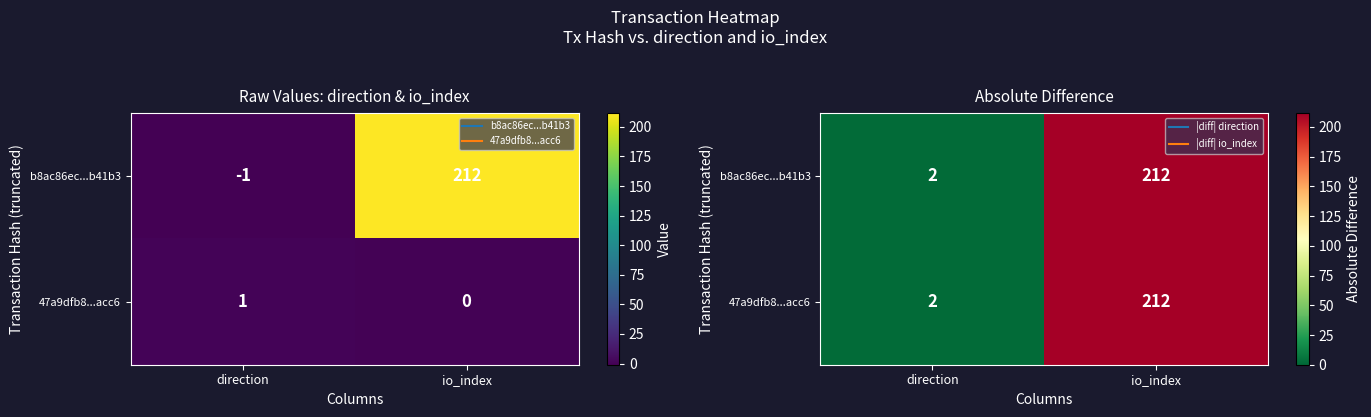

The value of 47a9dfb8...acc6 at direction is 1. True or false?

False